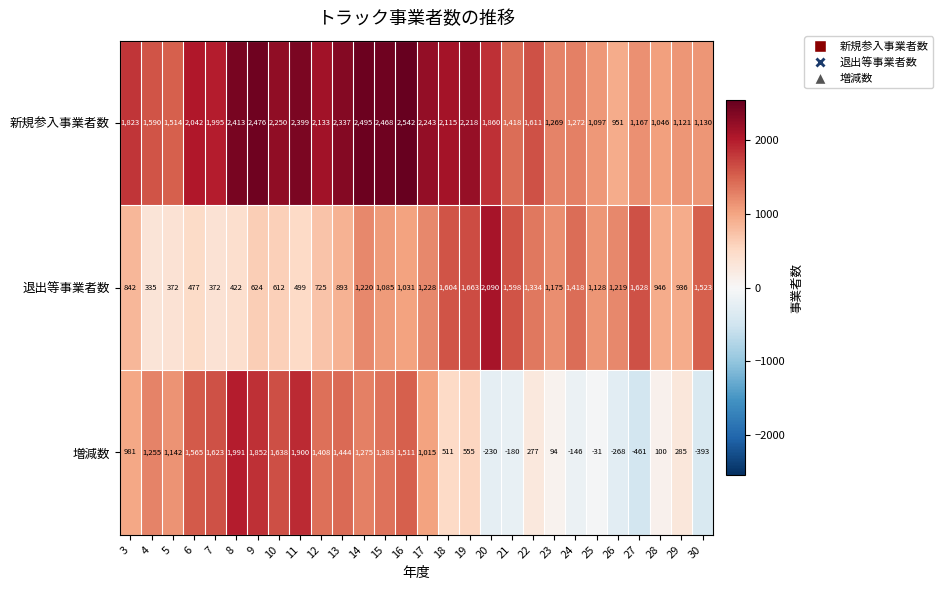

At how many categories does at least one series exceed 1943?

15